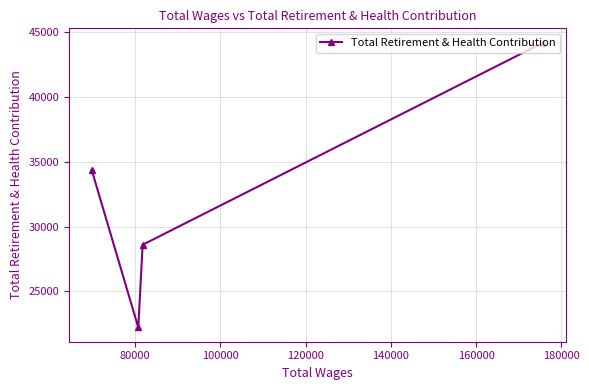

What is the value of the 4th point from the left?

44199